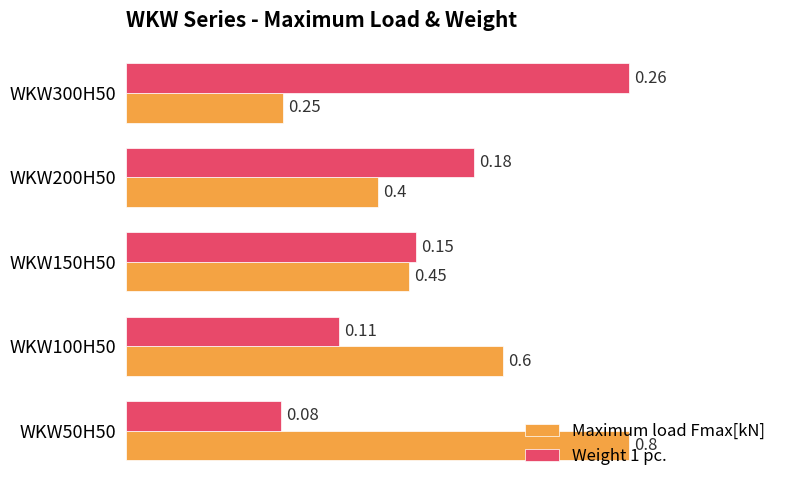

Rank the series at WKW100H50 from lowest to highest value.

Weight 1 pc., Maximum load Fmax[kN]